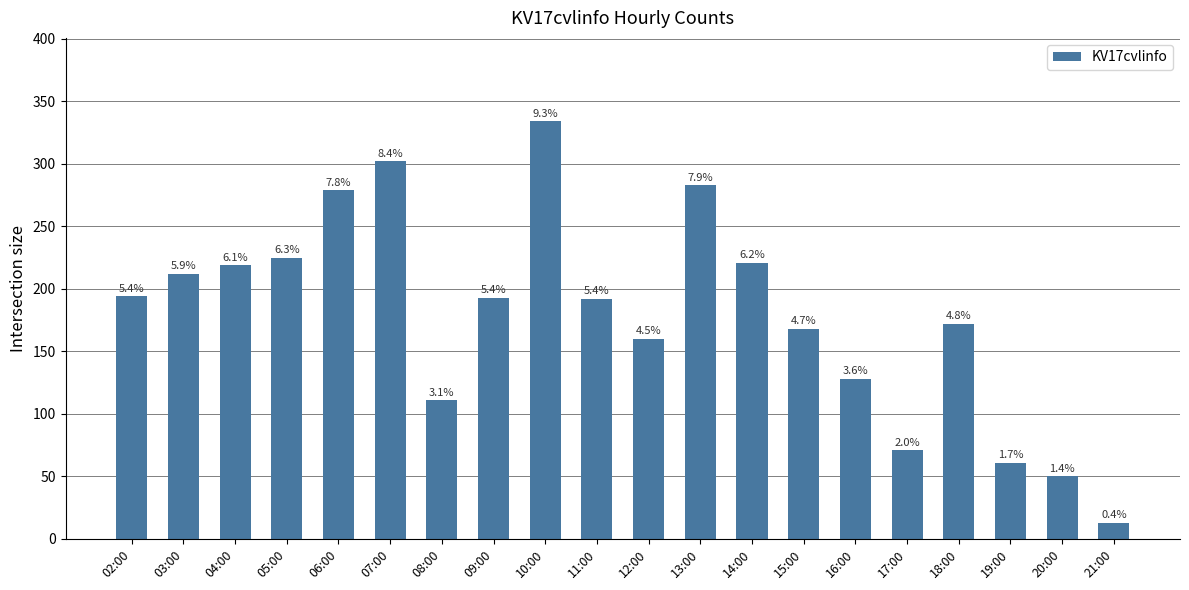

What is the maximum value shown in the chart?

334